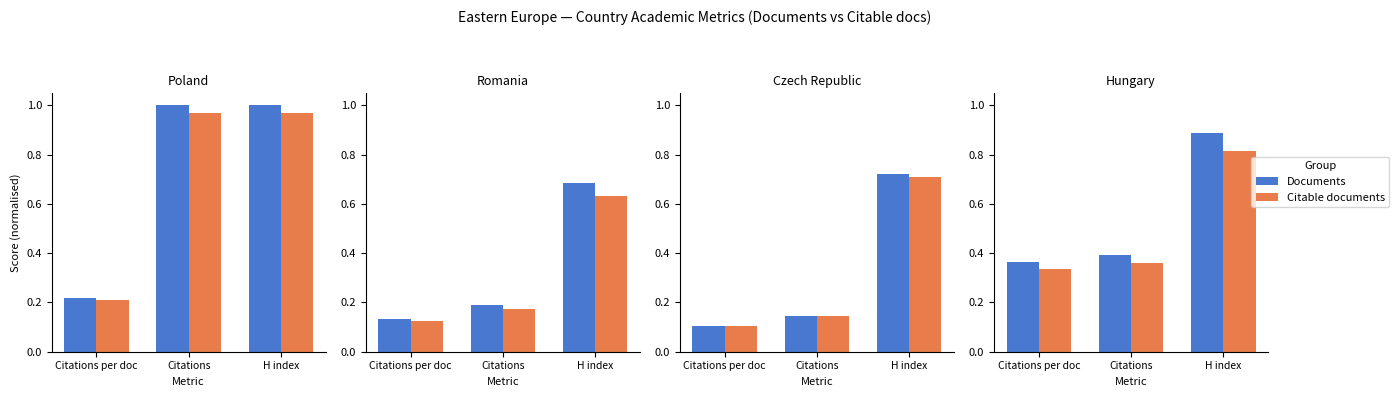

Which series changed the most between Citations per doc and Citations?

Documents